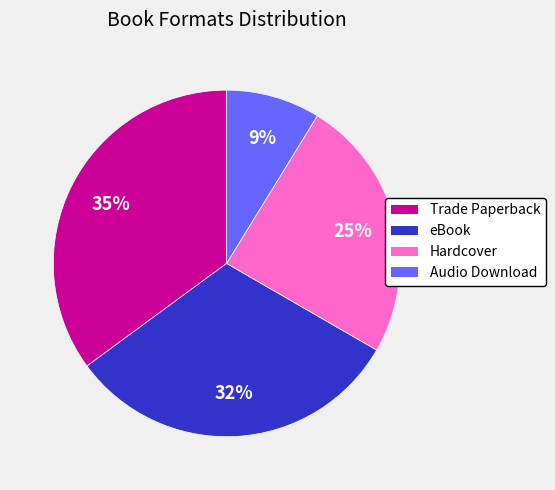

Rank the categories by value from lowest to highest.

Audio Download, Hardcover, eBook, Trade Paperback